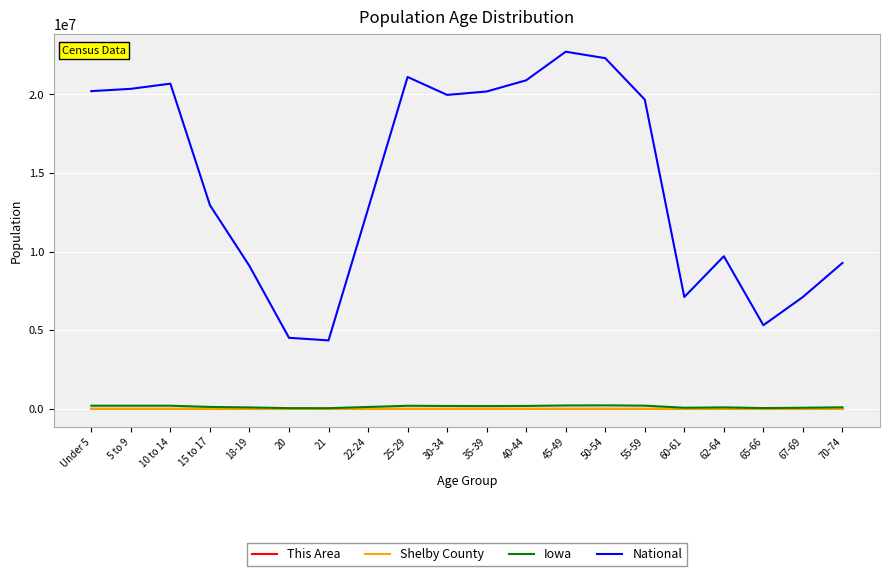

Which series changed the most between 30-34 and 62-64?

National